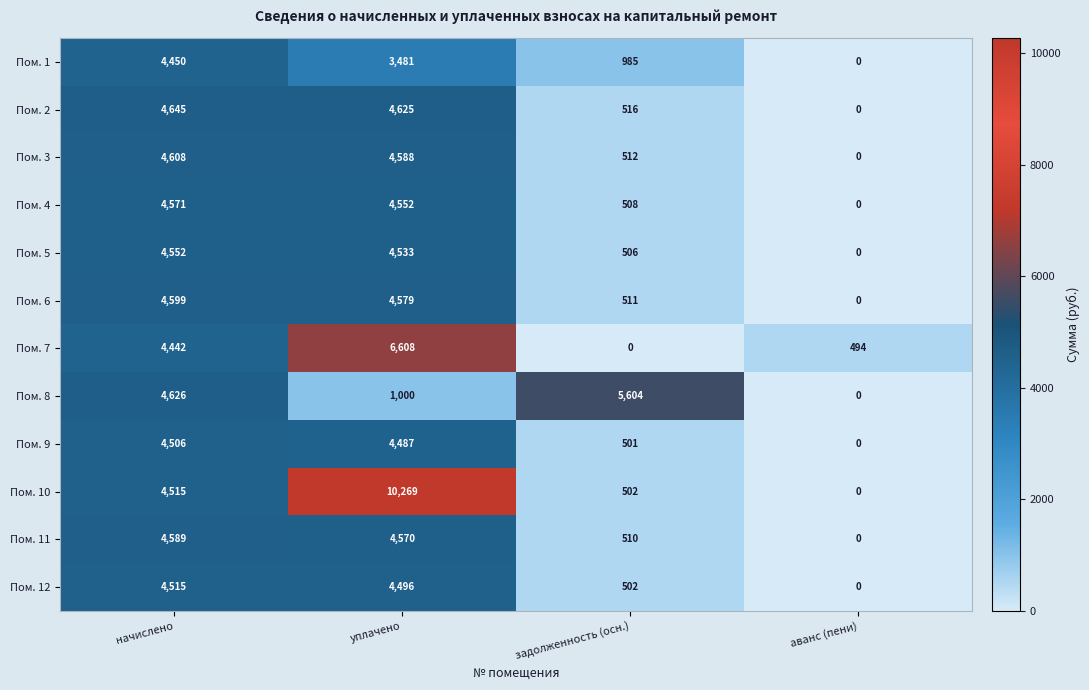

At which category does the chart reach its peak across all series?

уплачено